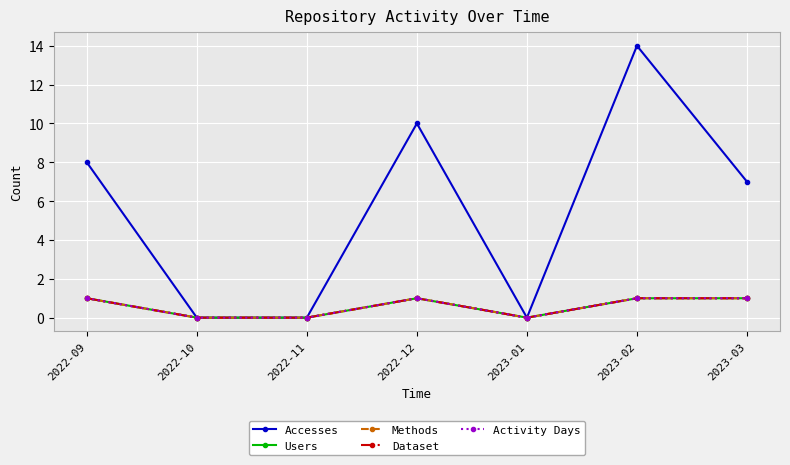

Does the chart have visible grid lines?

Yes